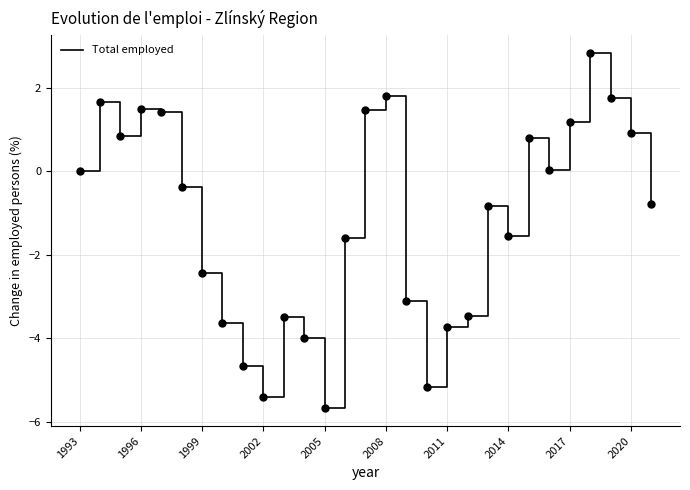

What is the difference between the maximum and minimum values?

8.5